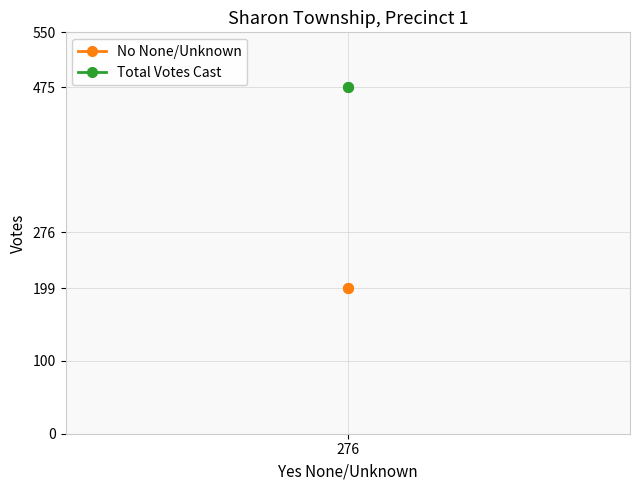

What is the difference between the highest and lowest values at 276?

276